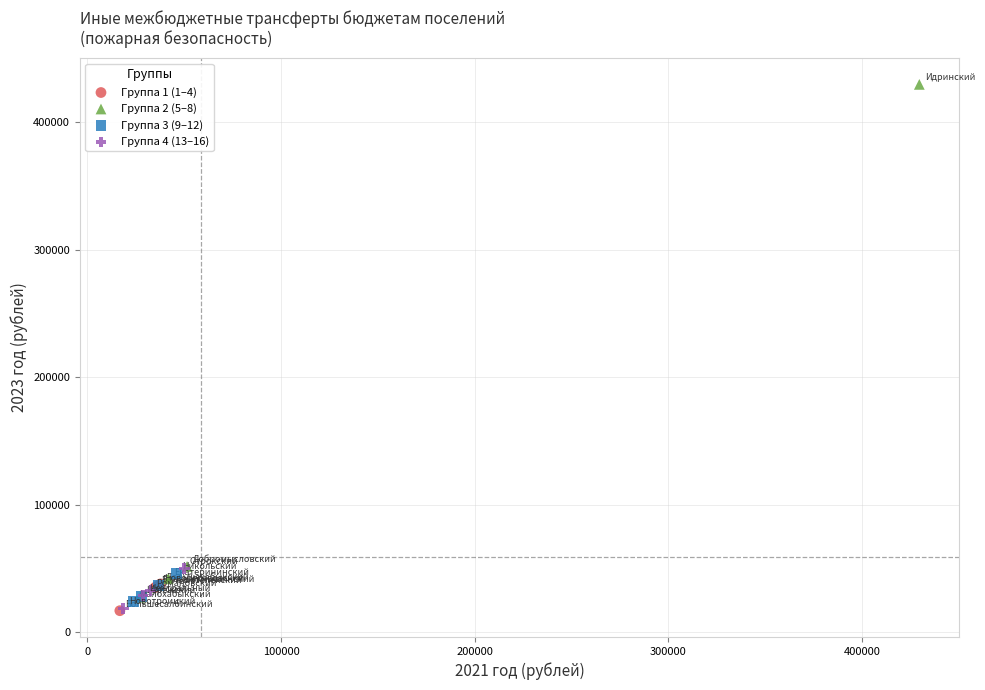

Which series has the largest Y range (max minus min)?

Группа 2 (5–8)